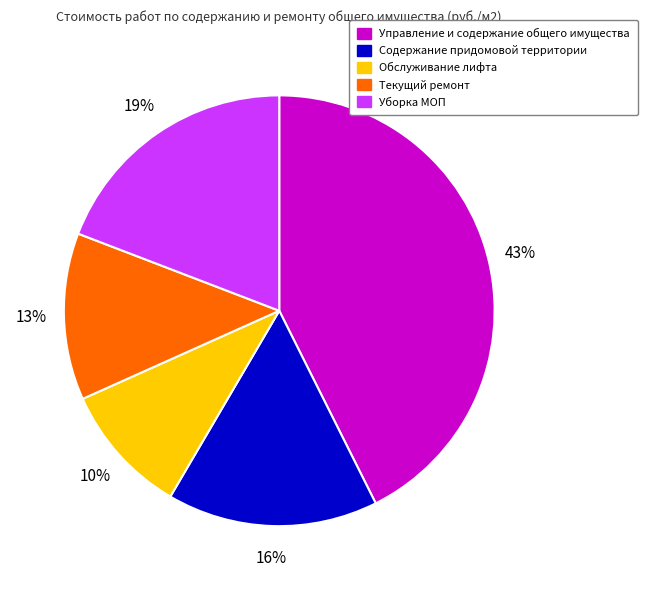

To the nearest percent, what percentage of the pie is Текущий ремонт?

13%